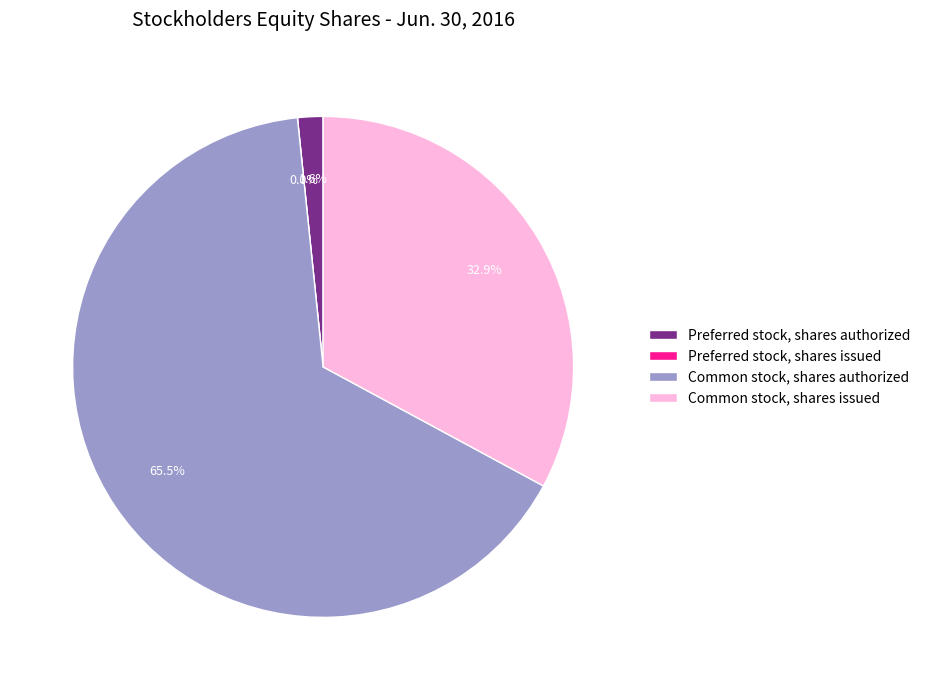

What is the change in value from Preferred stock, shares authorized to Common stock, shares authorized?

+390000000